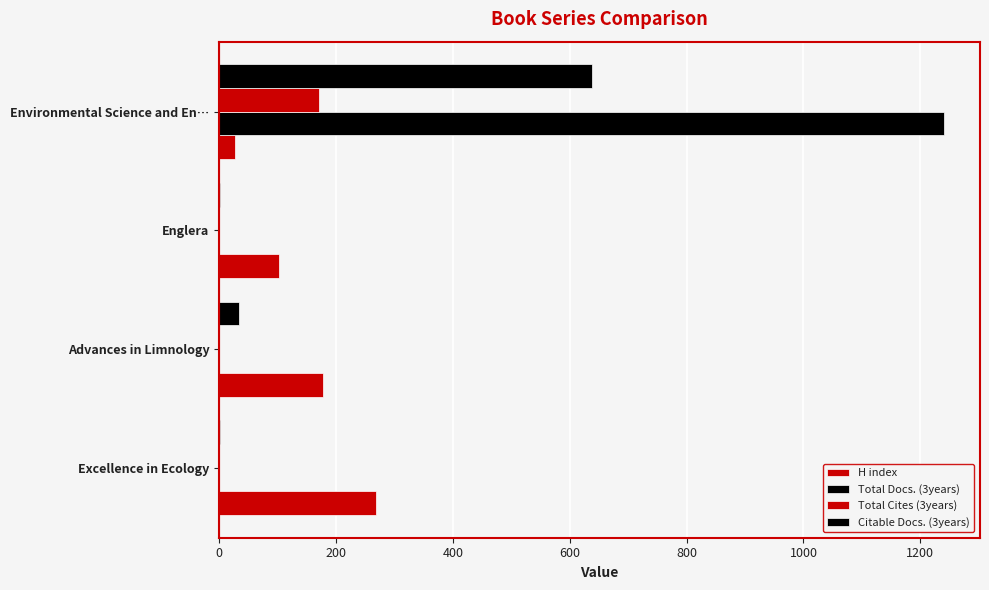

What is the value of the H index bar at the 2nd from the left?

178